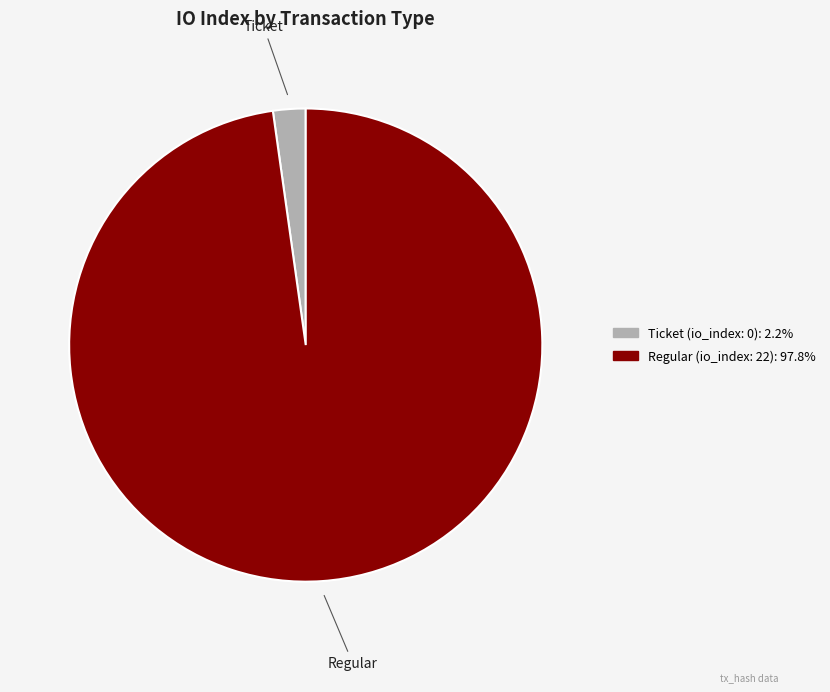

Between Ticket and Regular, which is larger?

Regular